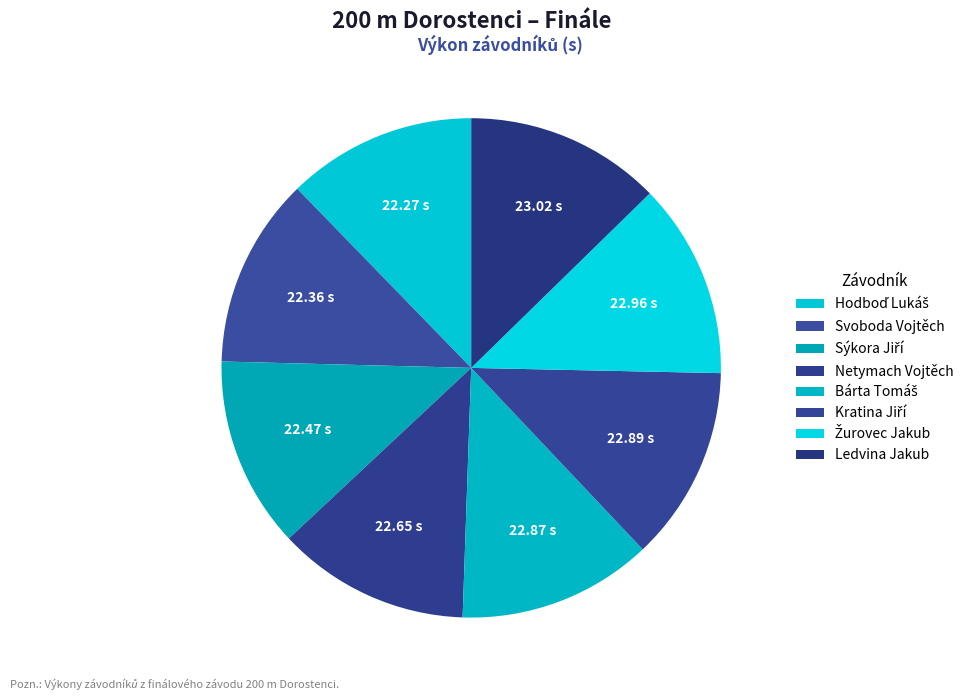

What is the largest slice in the pie chart?

Ledvina Jakub